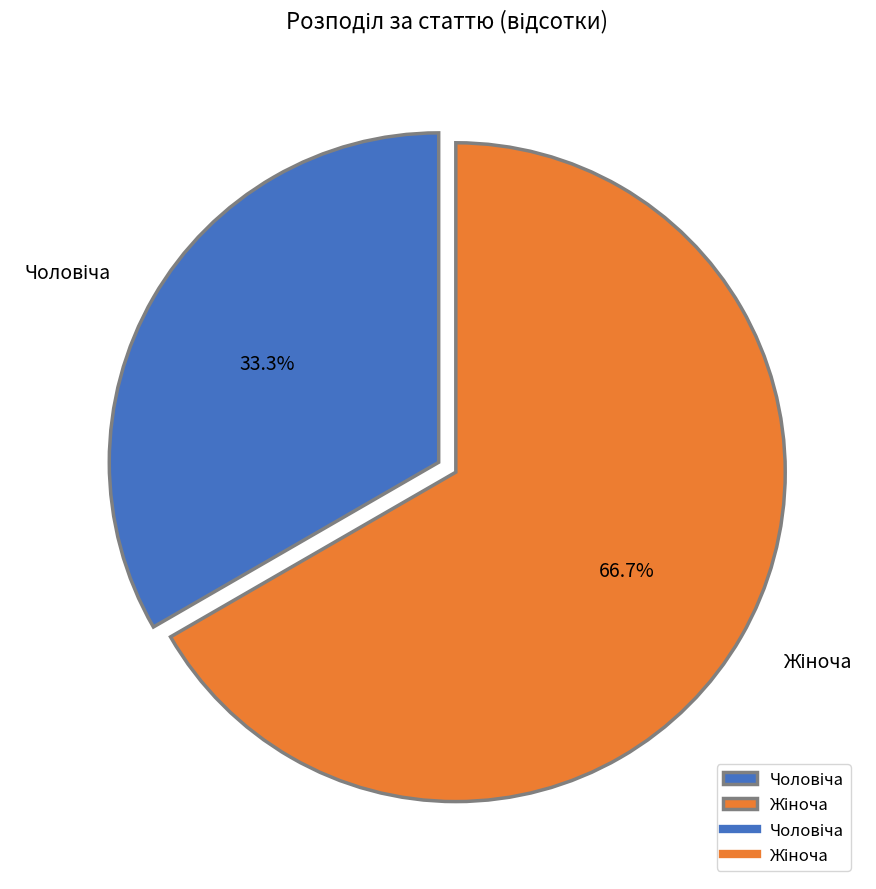

Does any single category account for the majority?

Yes